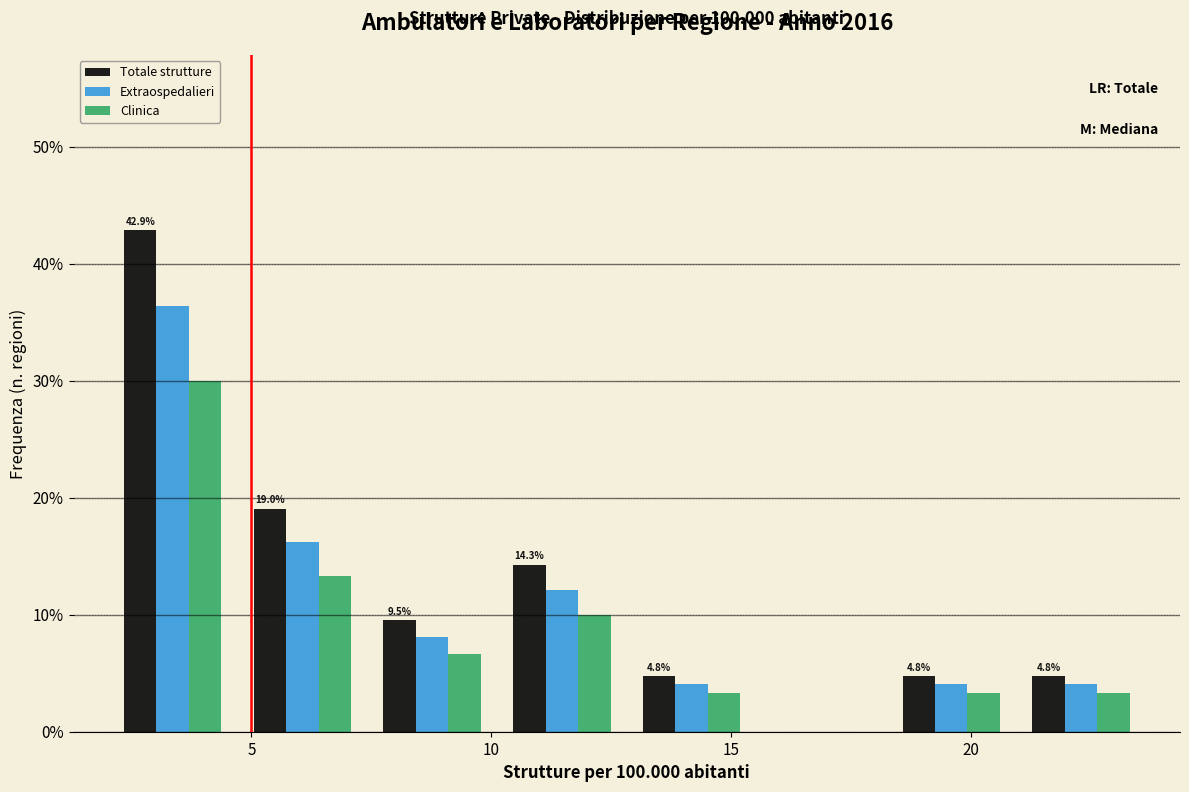

In the Extraospedalieri series, which range on the x-axis has the tallest bar?

2.0 to 4.5